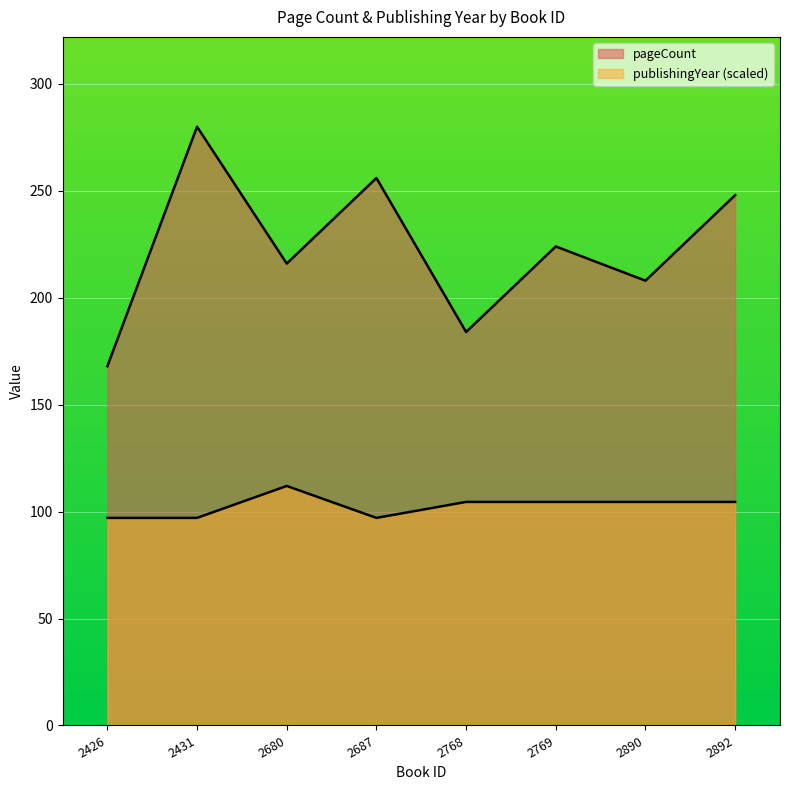

How many data points in publishingYear are above 104?

5